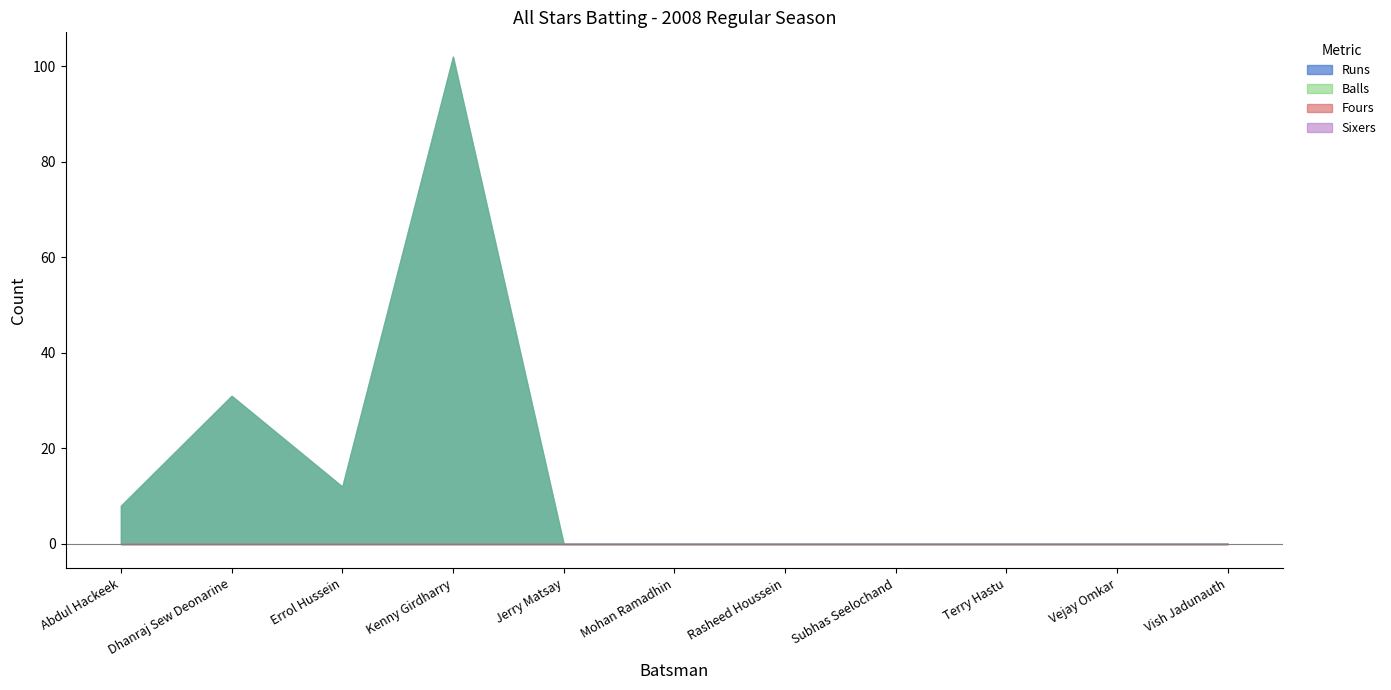

What is the total value across all series at Dhanraj Sew Deonarine?

62